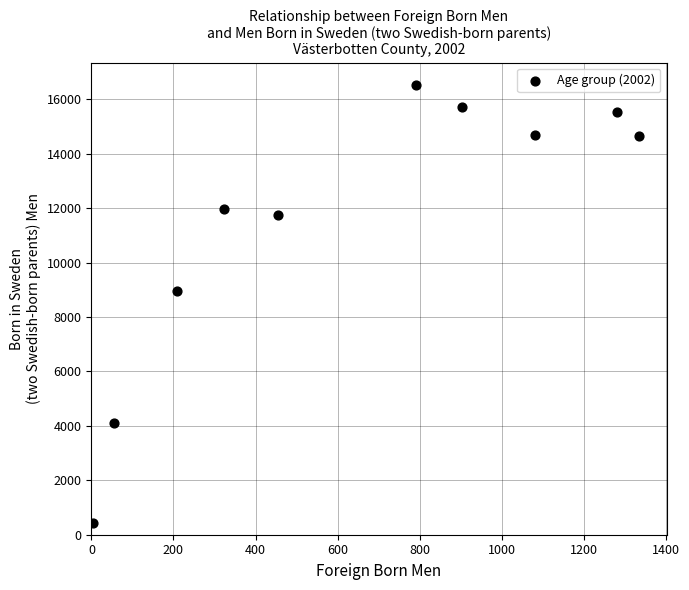

What Y value in the scatter plot is closest to 8479?

8950